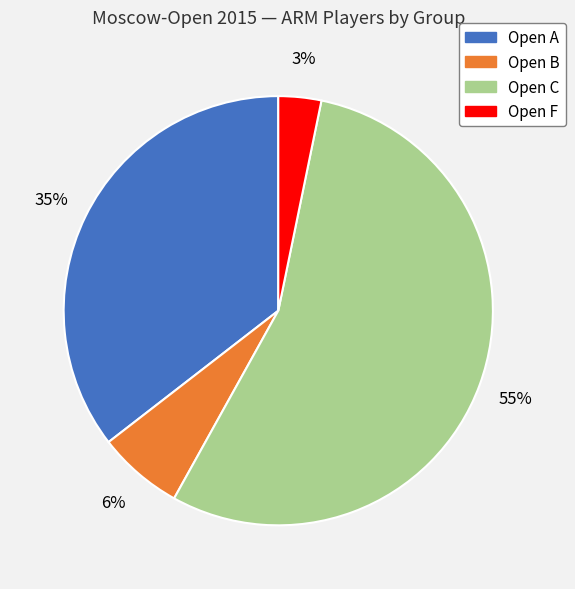

How many slices are in this pie chart?

4